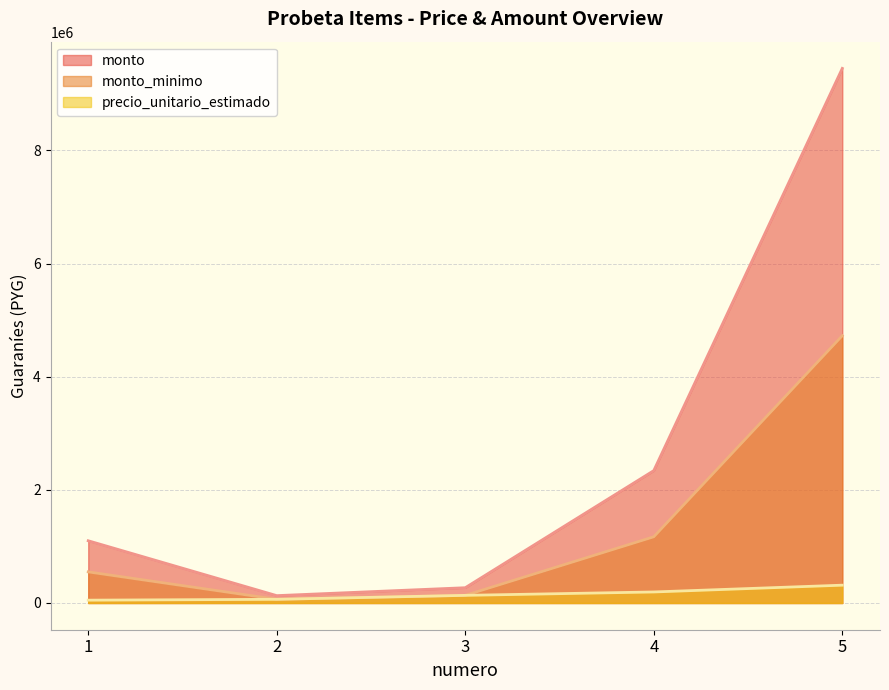

Where is monto_minimo nearest to the value 4790000?

4